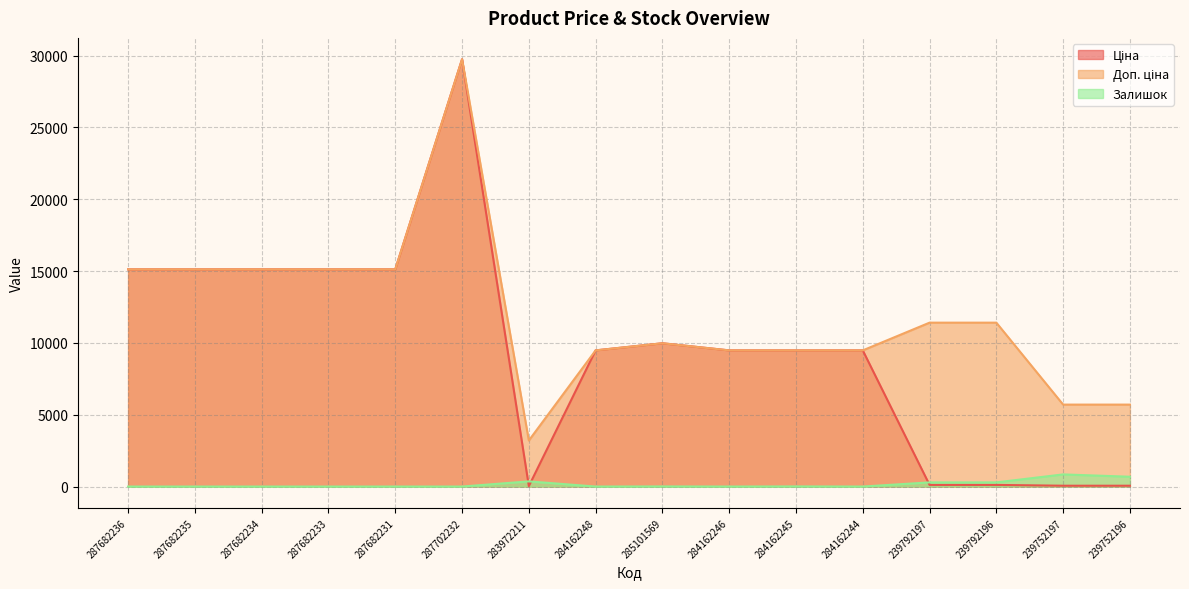

Which series has the widest spread of values?

Ціна